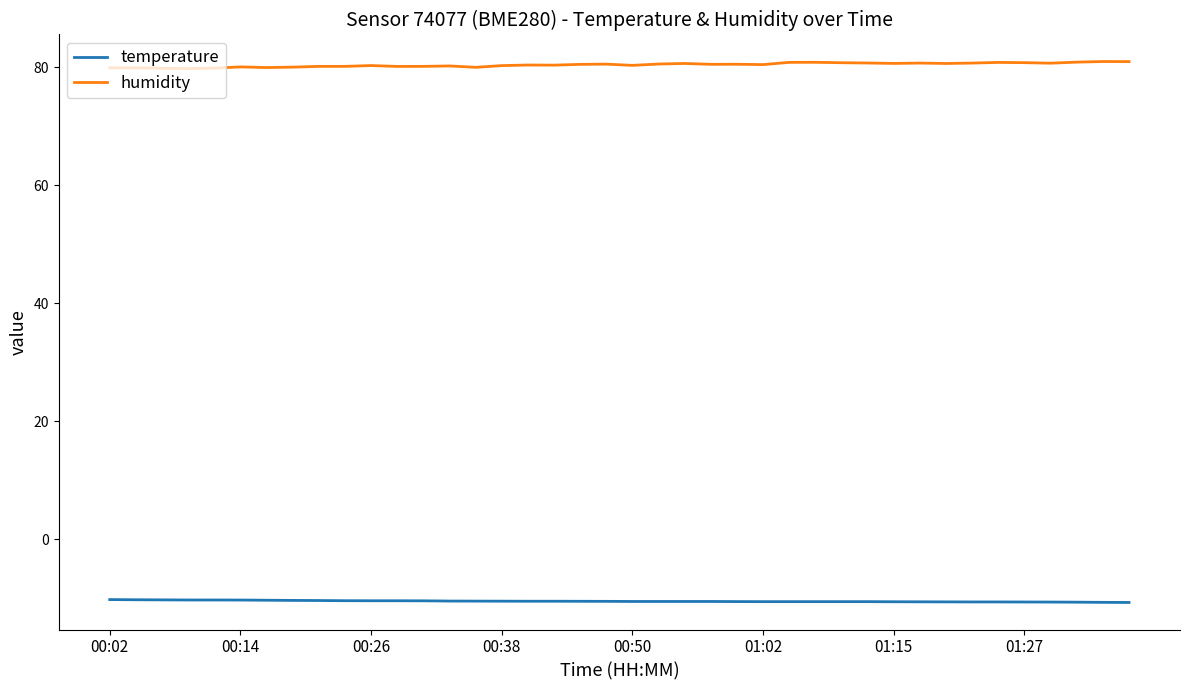

List the series in order of their overall mean, highest first.

humidity, temperature